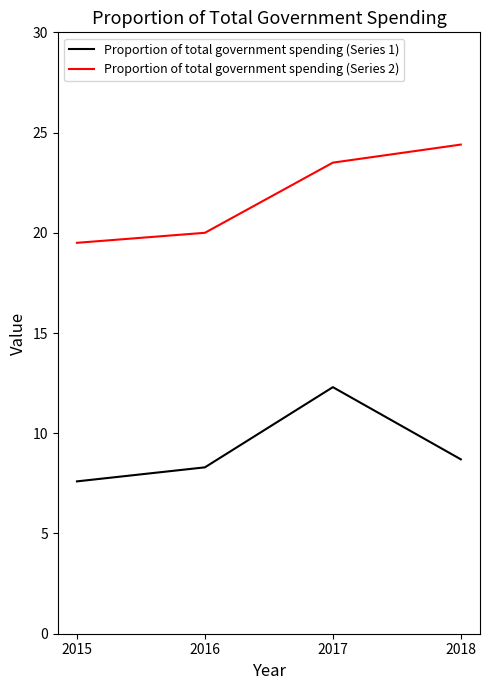

Rank the series at 2017 from lowest to highest value.

Proportion of total government spending (Series 1), Proportion of total government spending (Series 2)